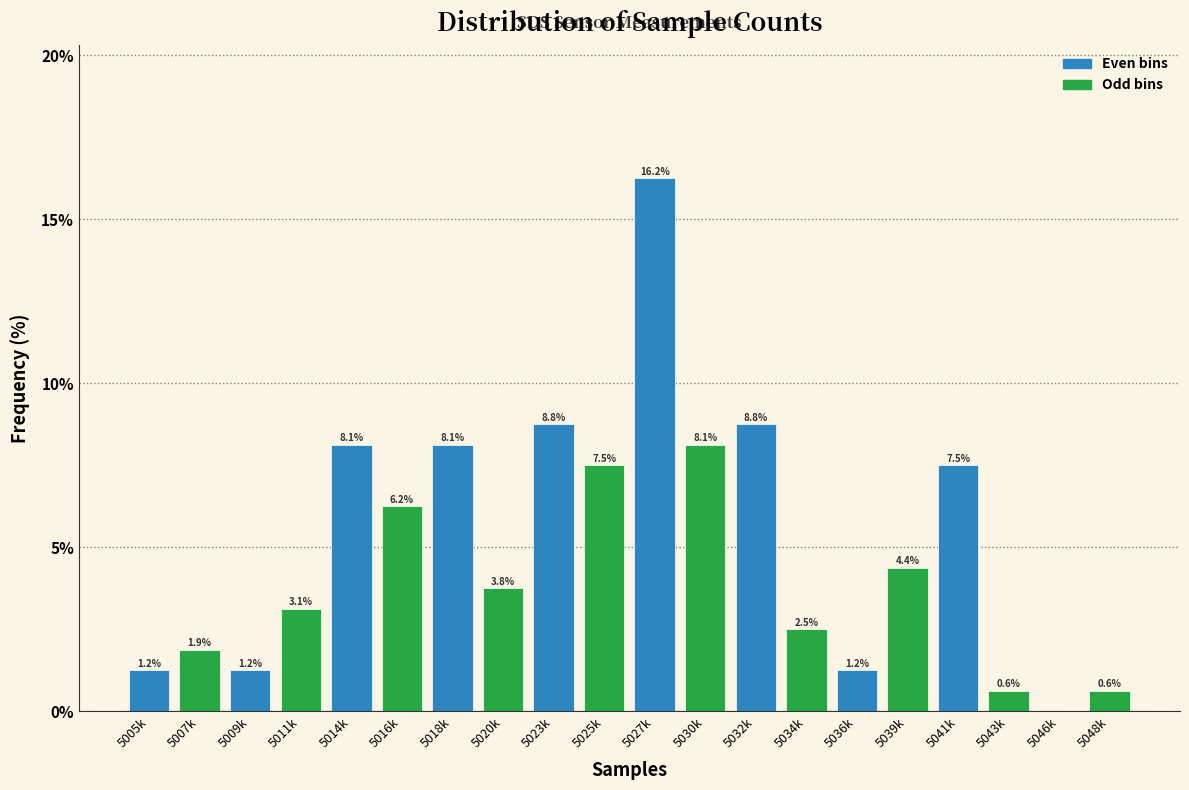

Between 5018k and 5007k, which is larger?

5018k